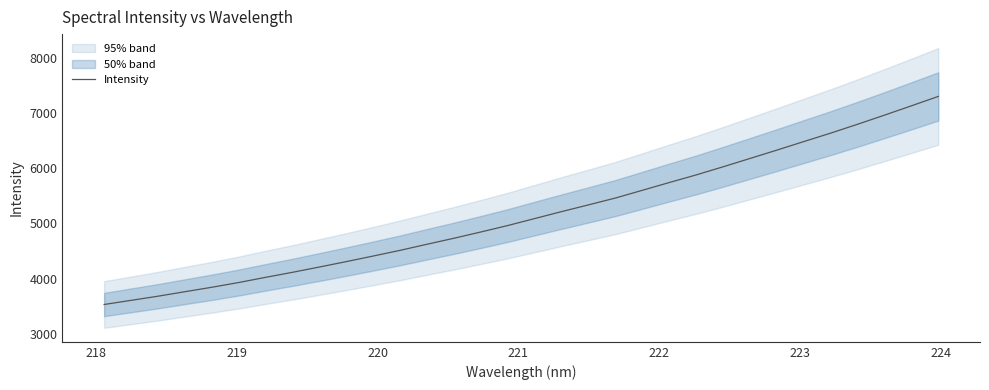

What position from the right is 218?

31